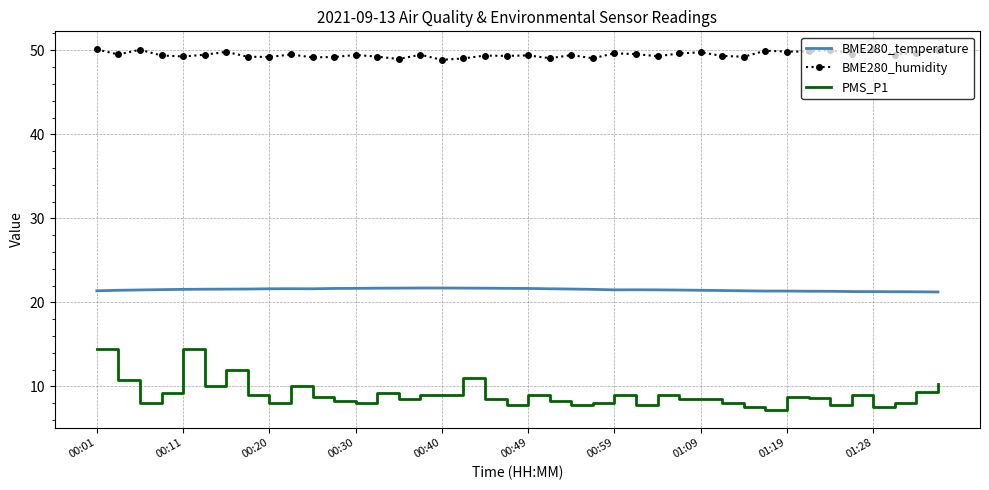

What is the minimum value for BME280_temperature?

21.2